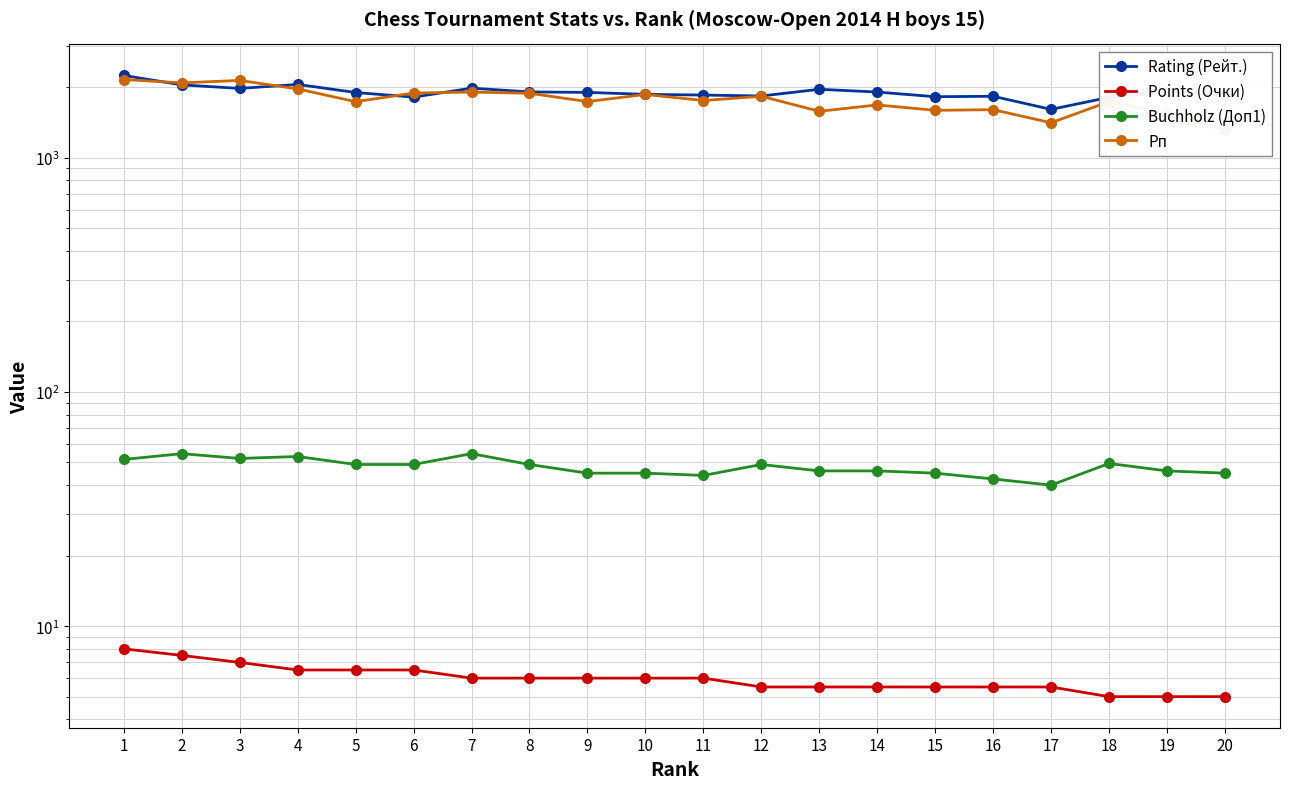

How many lines are shown in the chart?

4